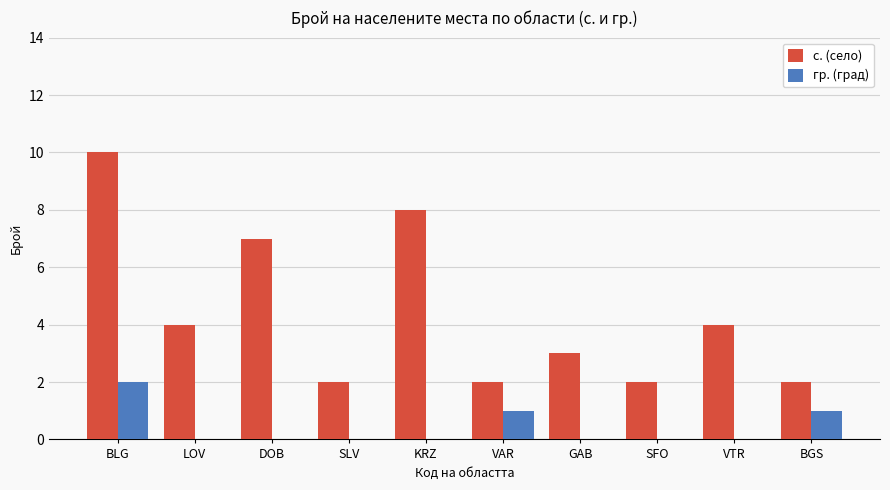

Which series changed the most between DOB and SFO?

с. (село)